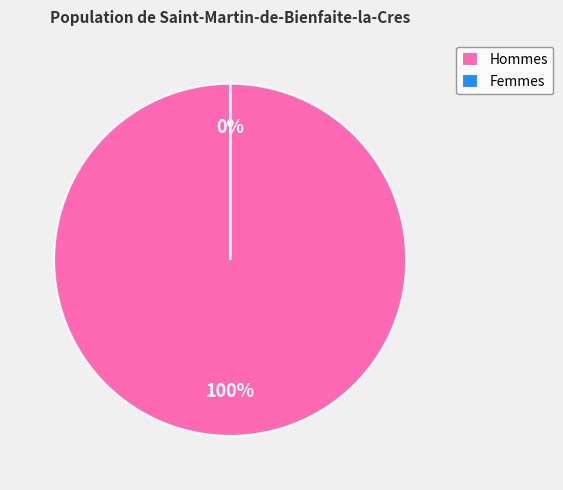

Count the number of slices in the pie.

2